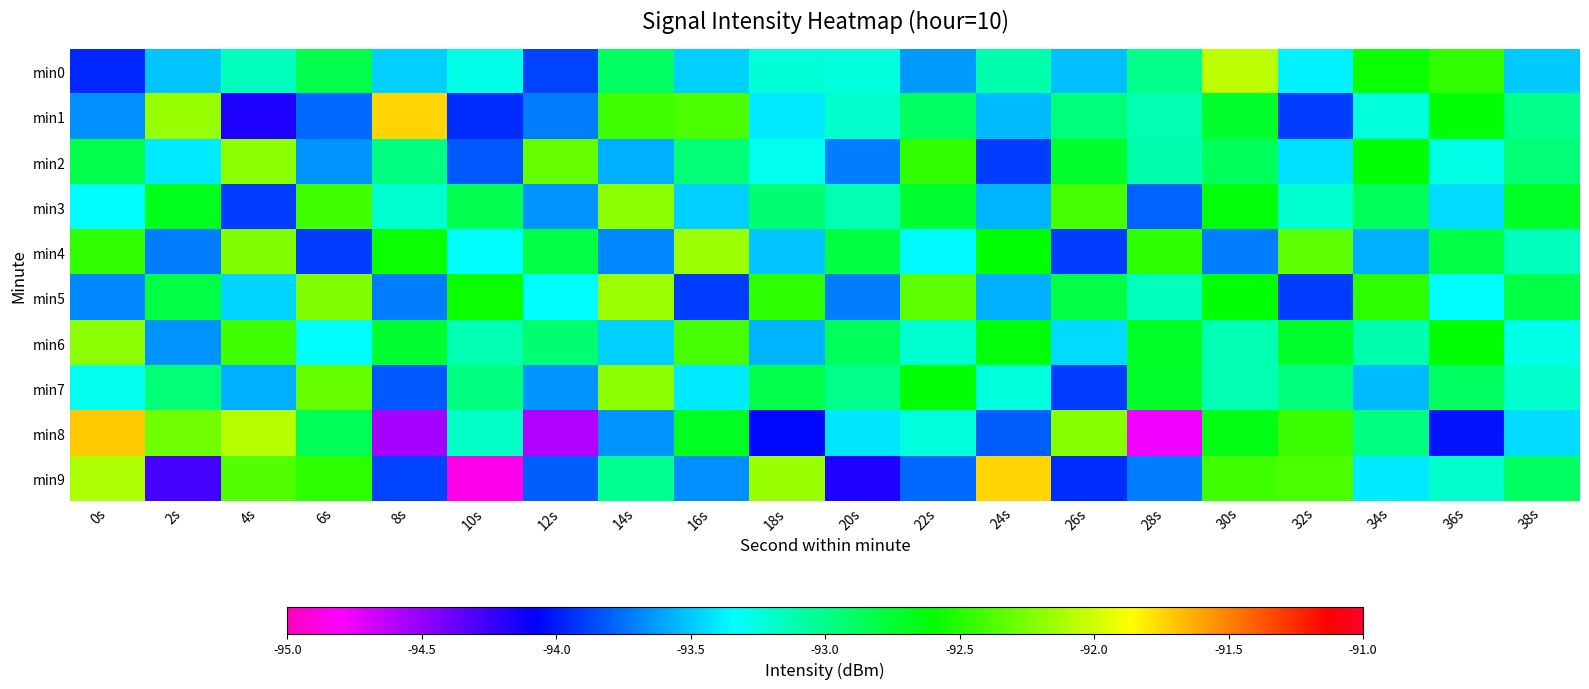

At which category does the chart reach its peak across all series?

0s